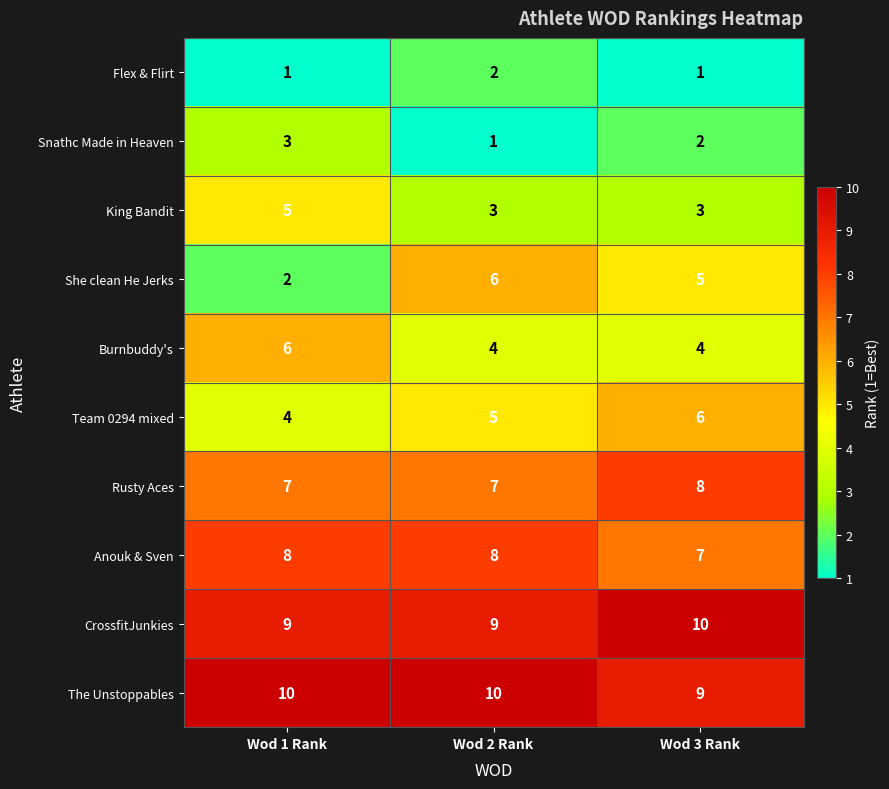

The value of Flex & Flirt at Wod 3 Rank is 1. True or false?

True